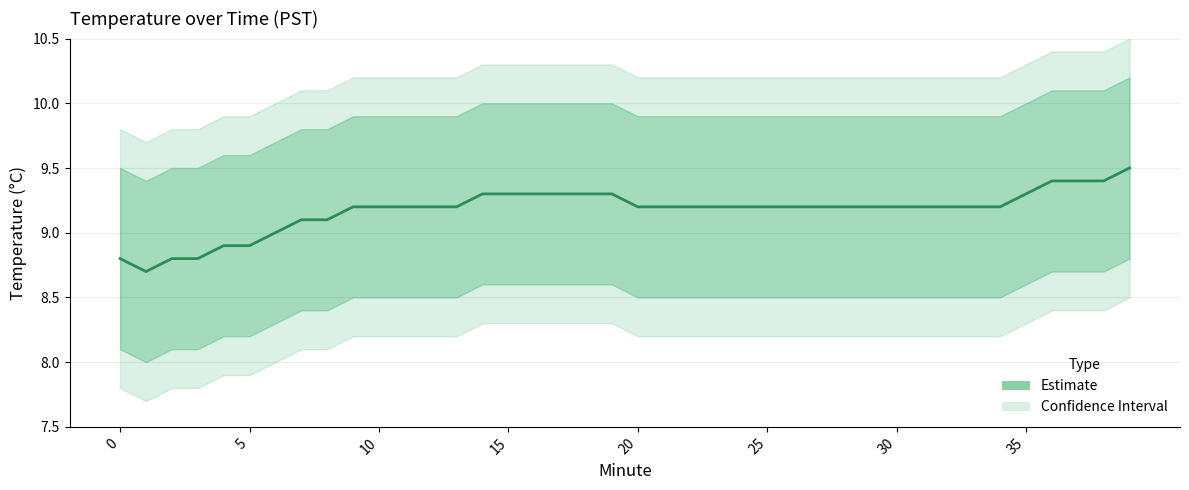

How many data points does each series have?

40